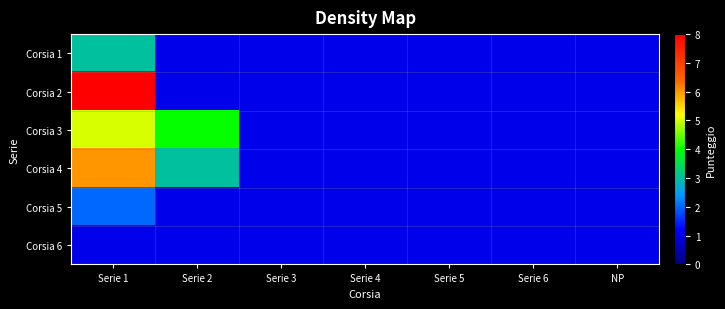

Which series has the widest spread of values?

Corsia 2